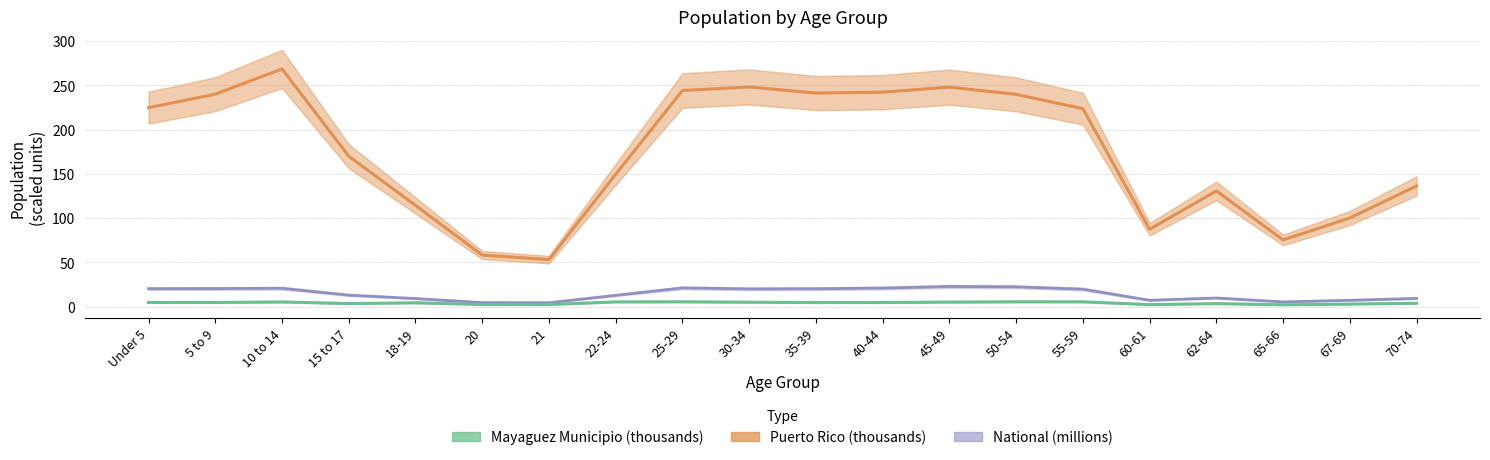

Is the value of Puerto Rico at 15 to 17 greater than the value of National at 18-19?

Yes